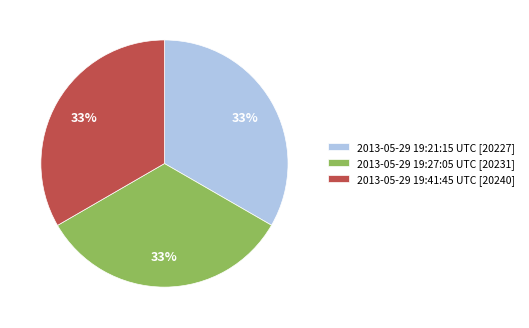

To the nearest percent, what portion does 2013-05-29 19:41:45 UTC [20240] represent?

33%